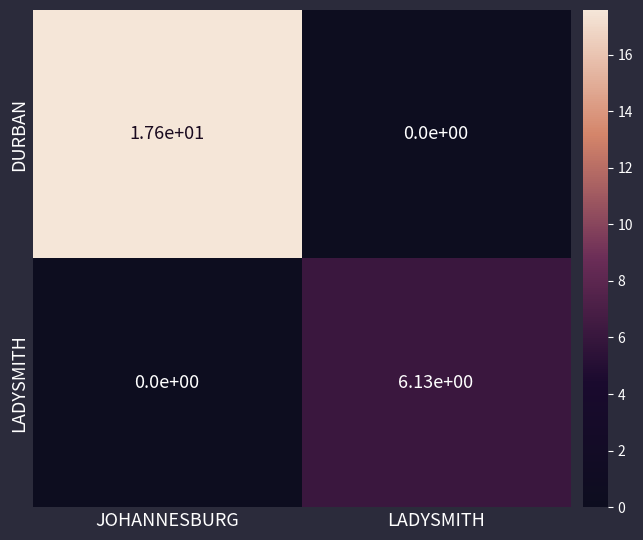

Between JOHANNESBURG and LADYSMITH, which series saw the biggest shift?

DURBAN